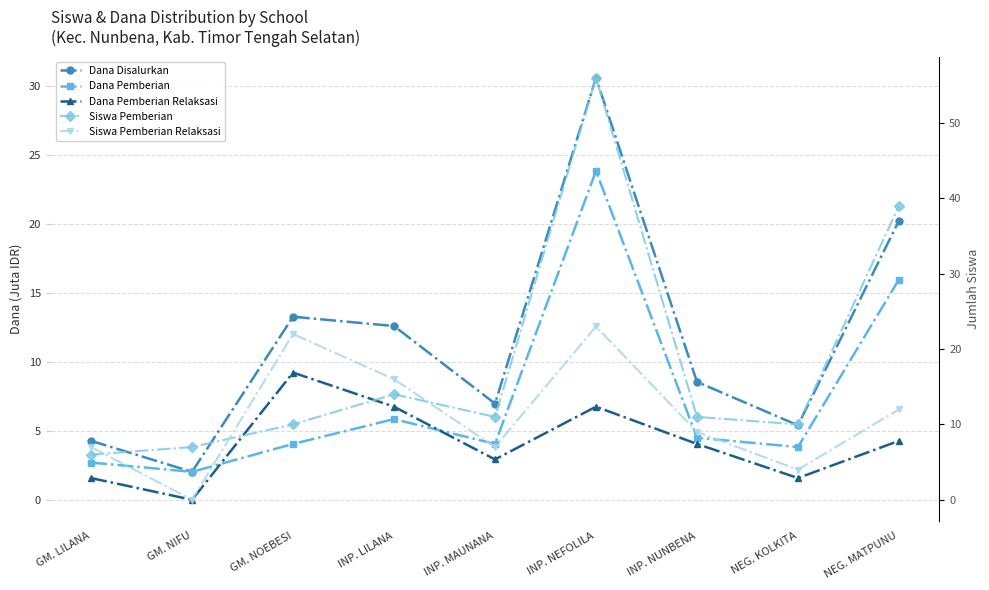

How many interior local peaks does the Dana Disalurkan series have?

2